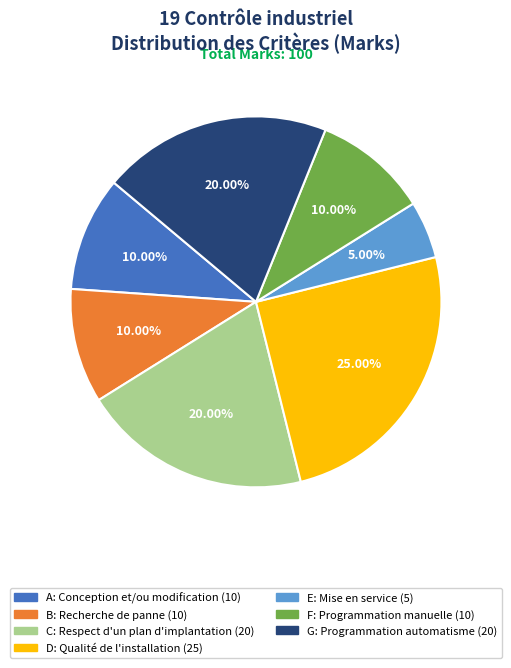

Does G: Programmation automatisme account for over 50% of the chart?

No